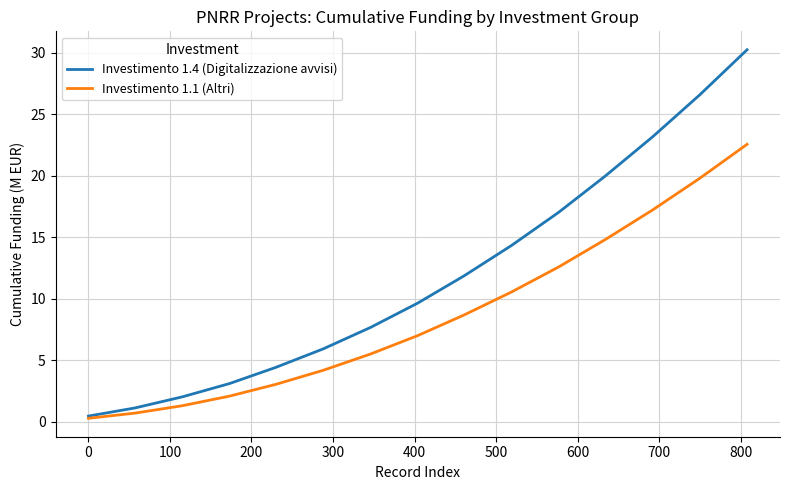

Which series has the largest total across all categories?

Investimento 1.4 (Digitalizzazione avvisi)